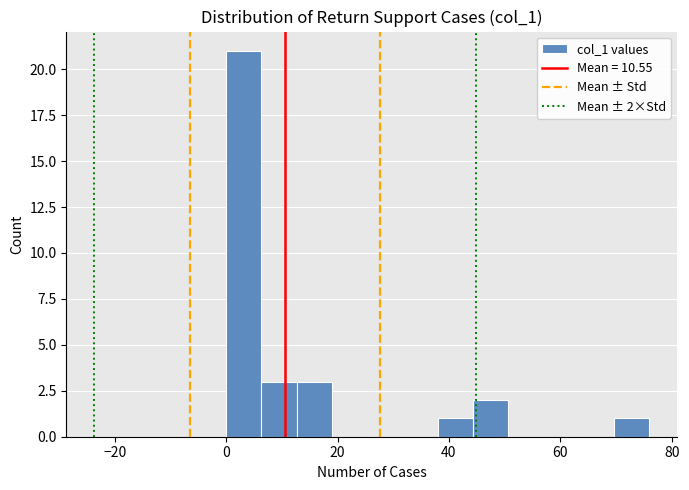

Read against the x-axis, roughly where is the centre of the tallest bar?

4